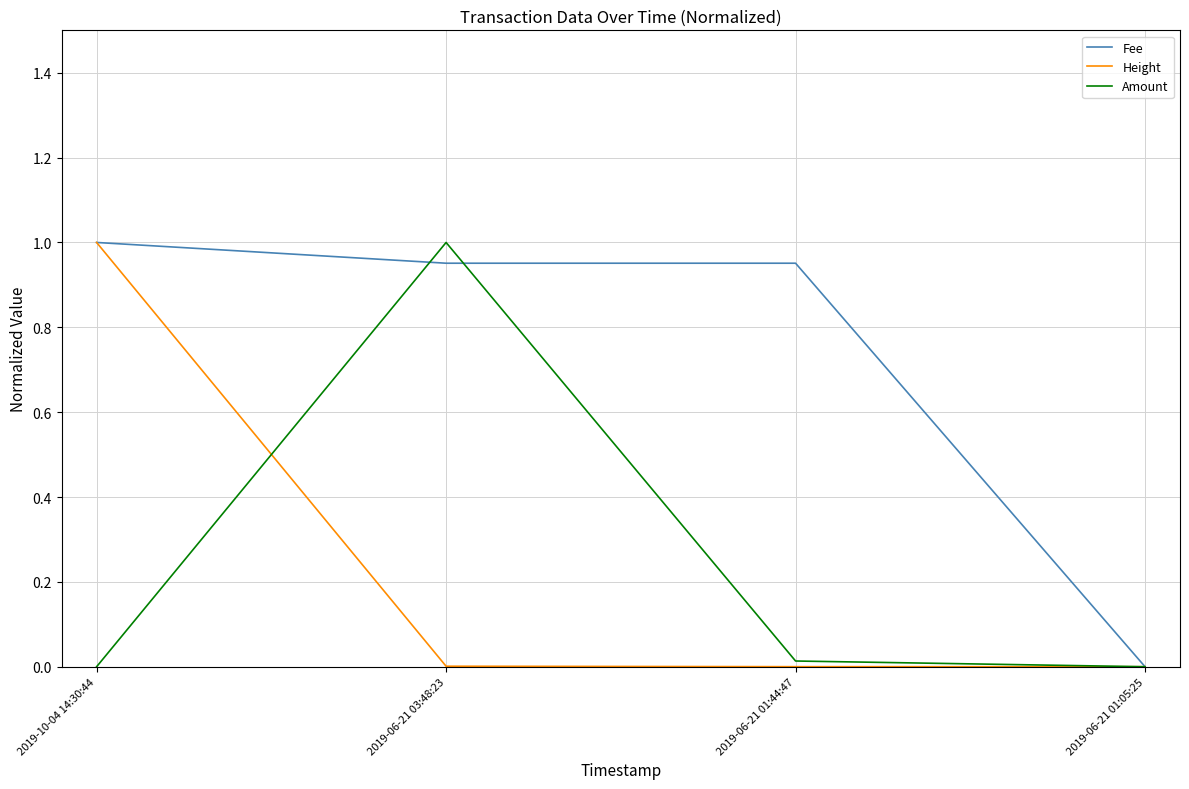

Which series changed the most between 2019-10-04 14:30:44 and 2019-06-21 01:44:47?

Height